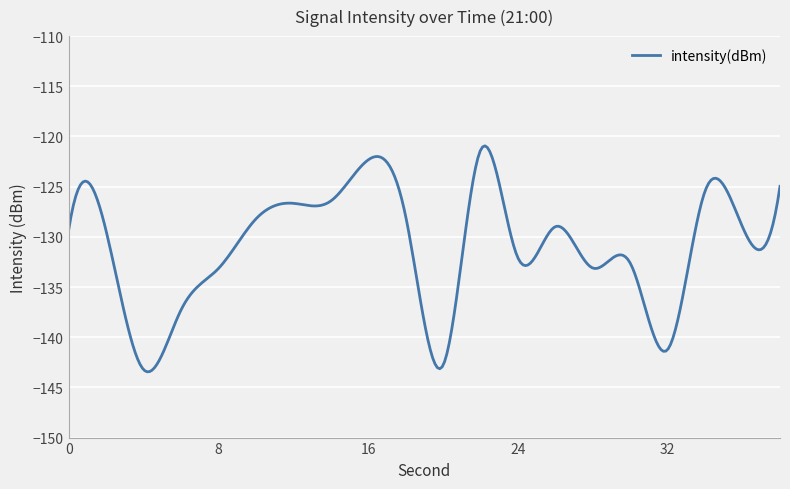

What is the maximum value shown in the chart?

-120.9